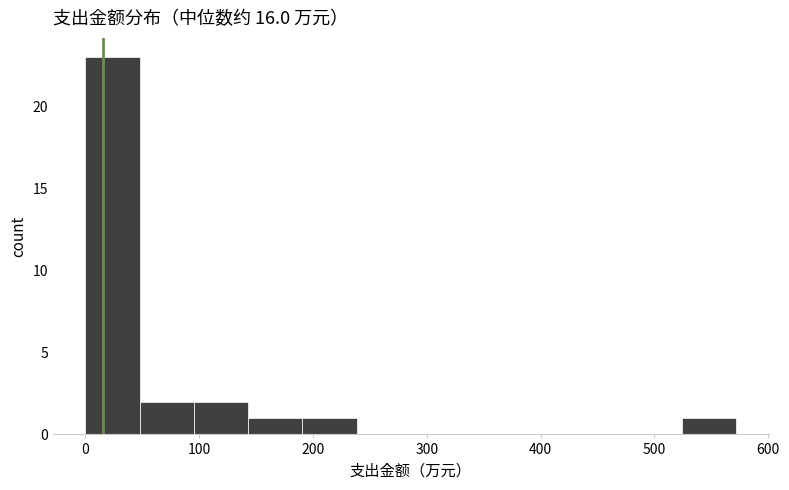

Which range on the x-axis has the tallest bar?

0 to 50